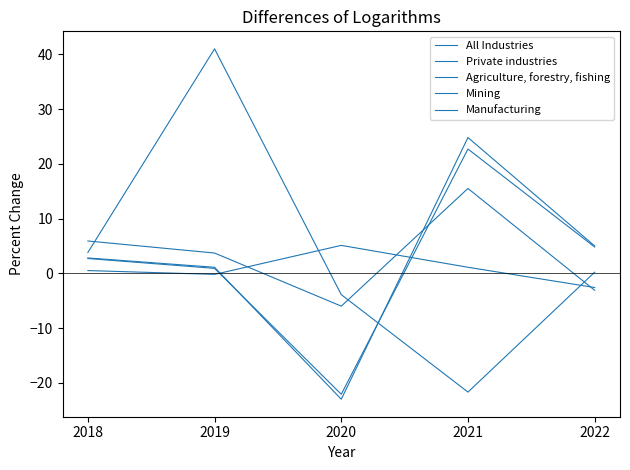

Does the chart display data point markers on the line(s)?

No